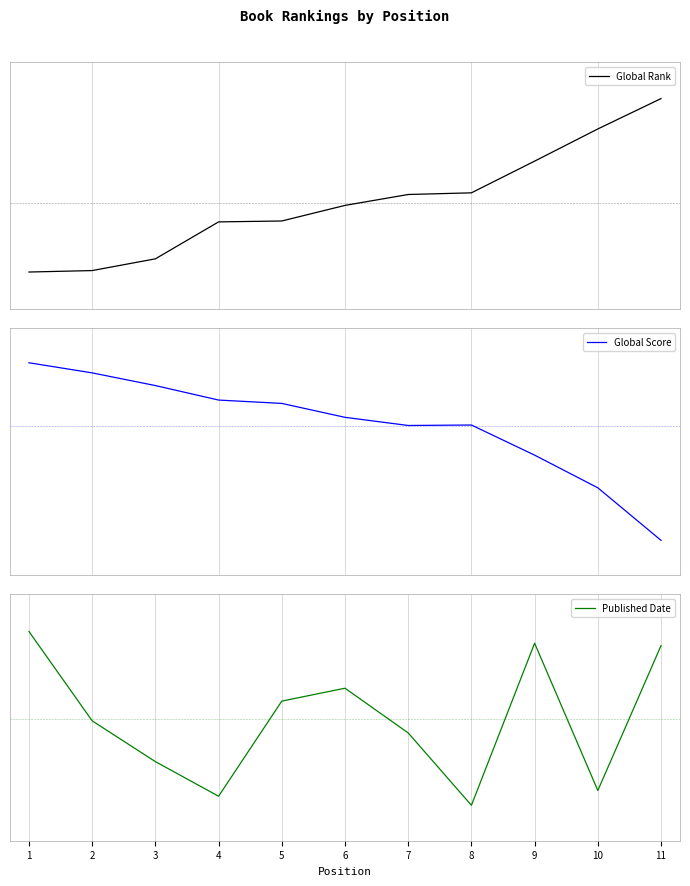

What is the value of the Global Rank point at the 8th from the left?

0.5